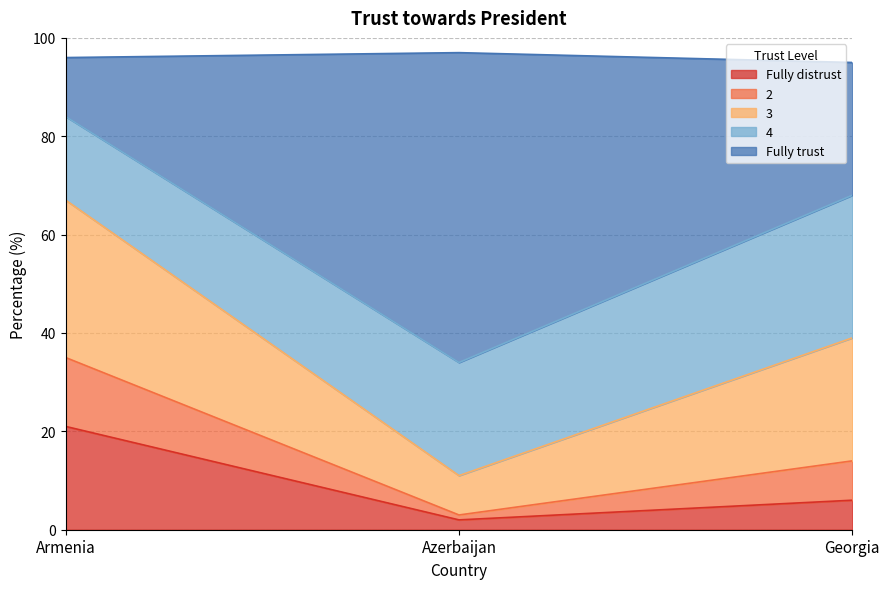

Is the value of 3 at Georgia greater than the value of Fully distrust at Armenia?

Yes